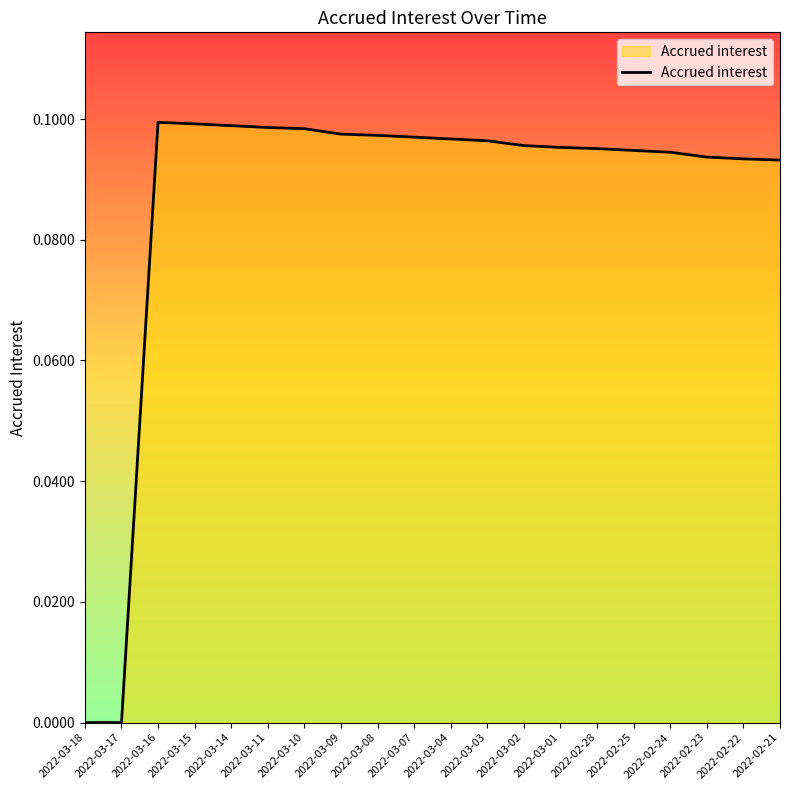

What position from the left is 2022-03-07?

10